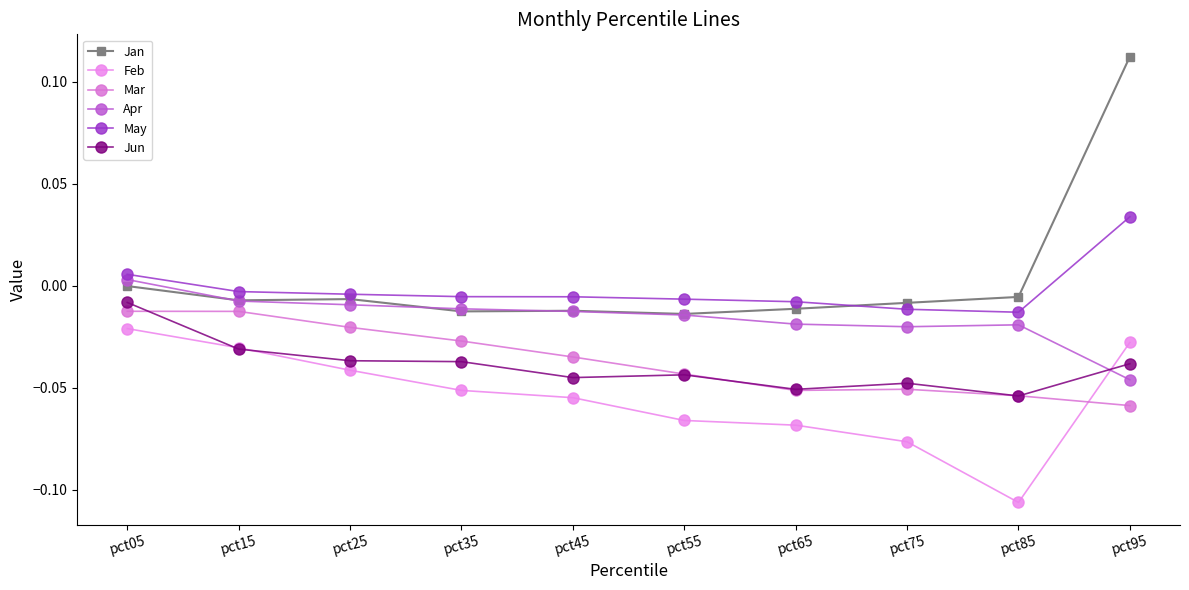

What is the lowest value of the Jun series?

-0.1